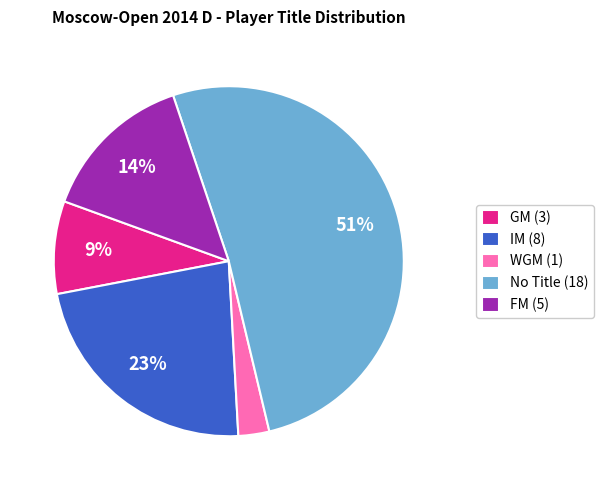

What is the largest slice in the pie chart?

No Title (18)